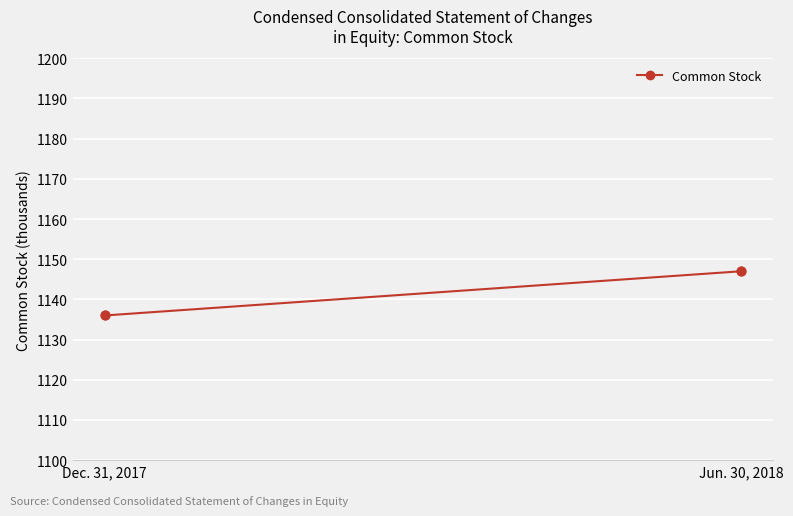

What Y value in the scatter plot is closest to 1141?

1136